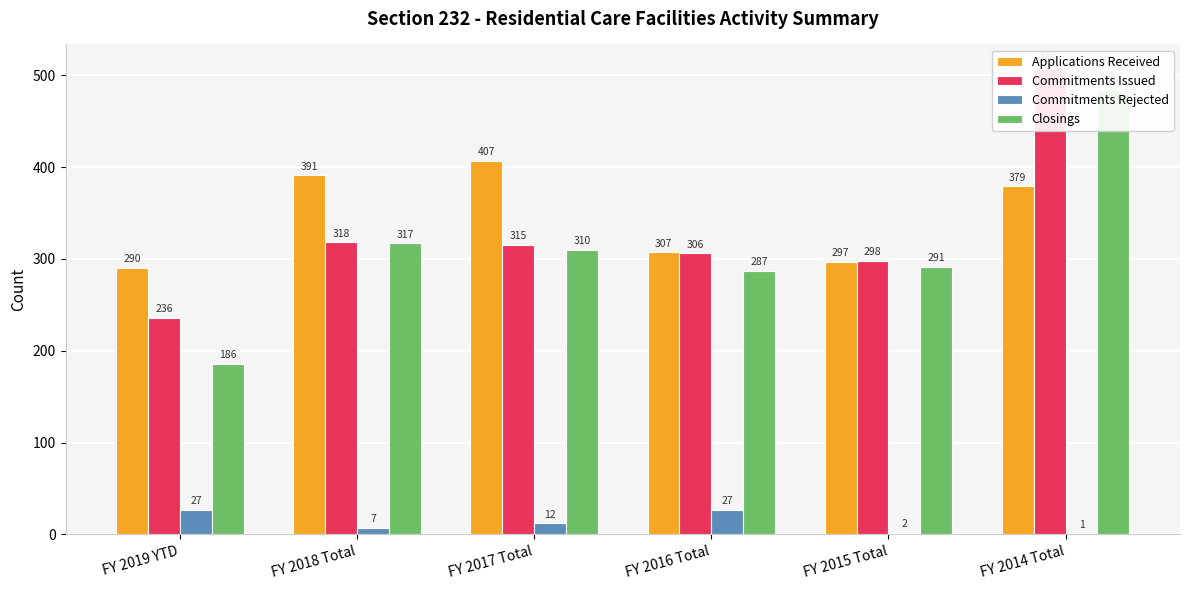

Is the value of Commitments Issued at FY 2018 Total greater than the value of Closings at FY 2018 Total?

Yes